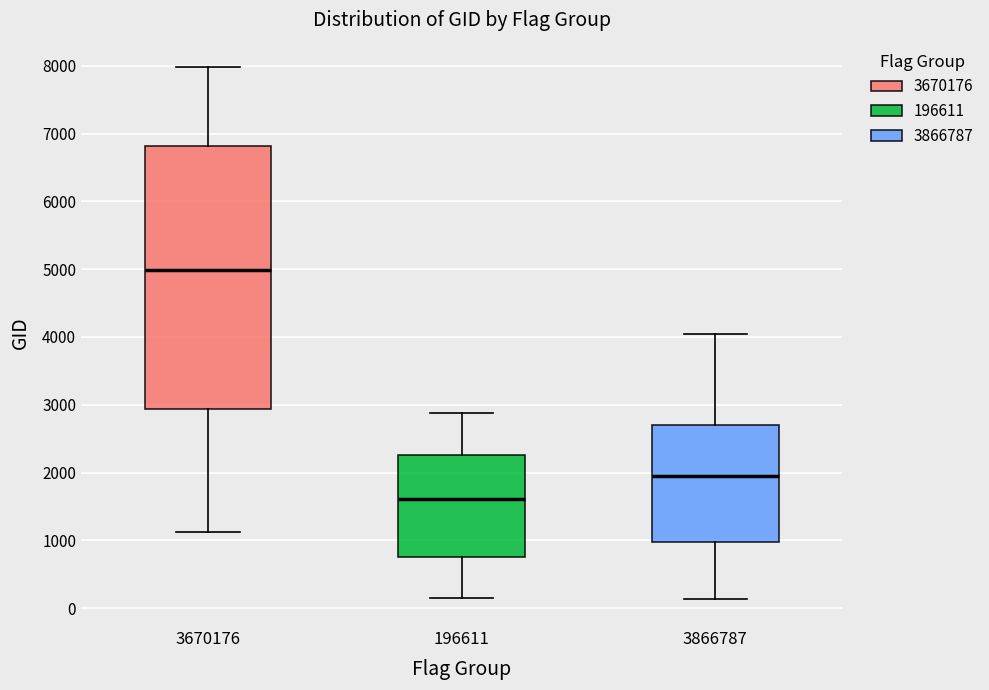

Which box has the highest median line?

3670176